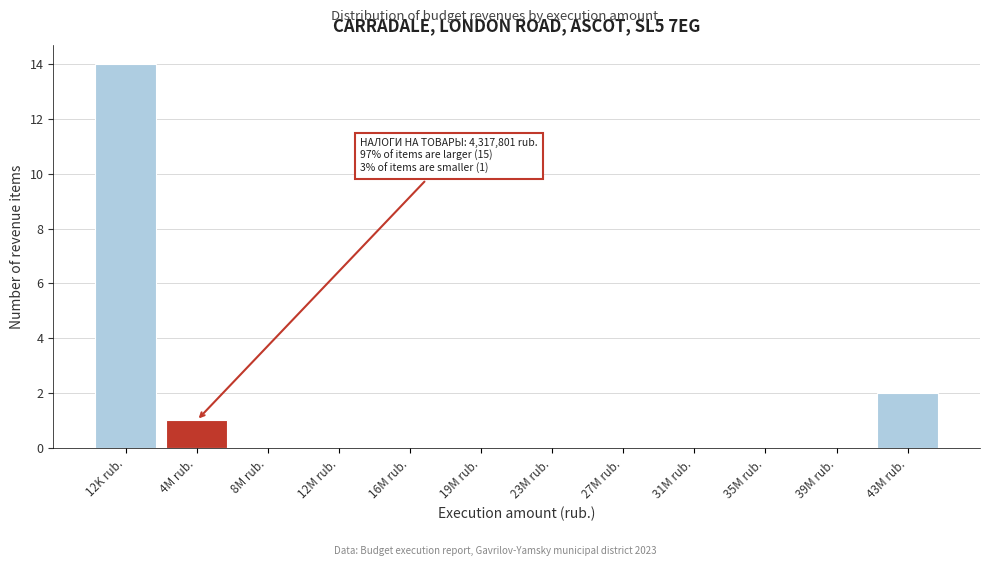

Reading left to right, transcribe all the data shown in this chart.

12K rub.=14	4M rub.=1	8M rub.=0	12M rub.=0	16M rub.=0	19M rub.=0	23M rub.=0	27M rub.=0	31M rub.=0	35M rub.=0	39M rub.=0	43M rub.=2